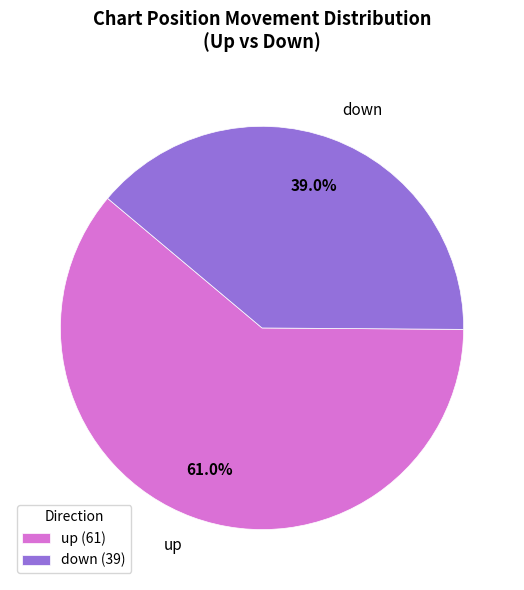

Count the number of slices in the pie.

2